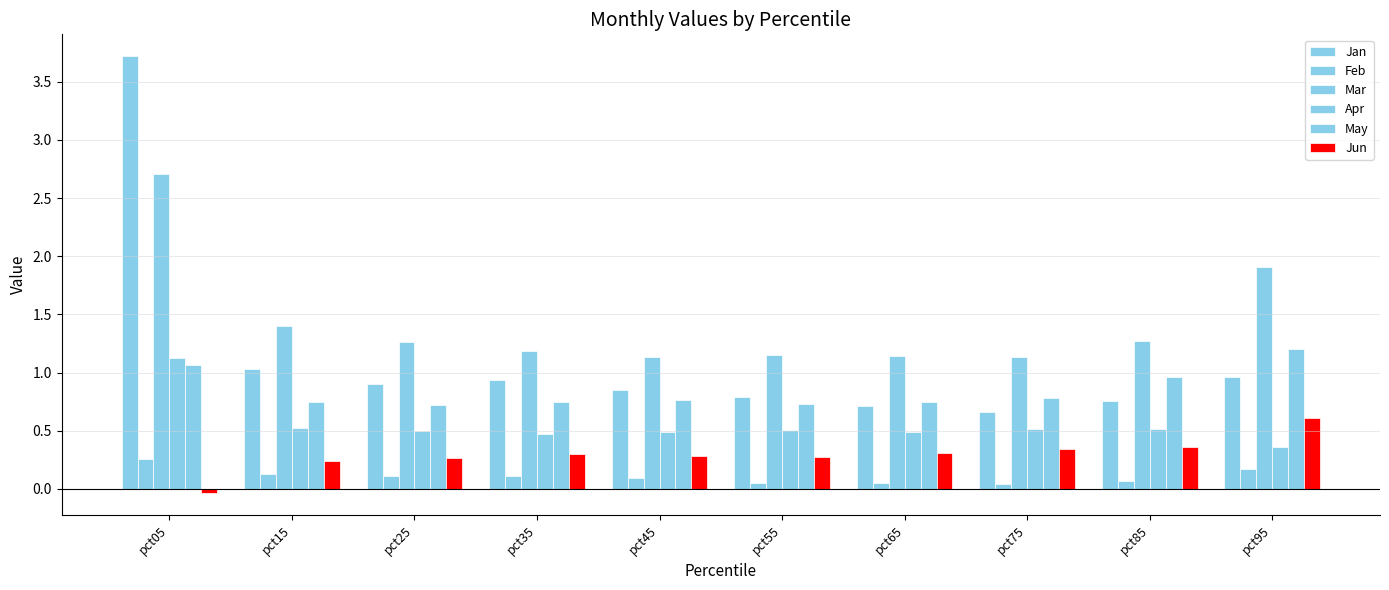

How many groups of bars are there?

10